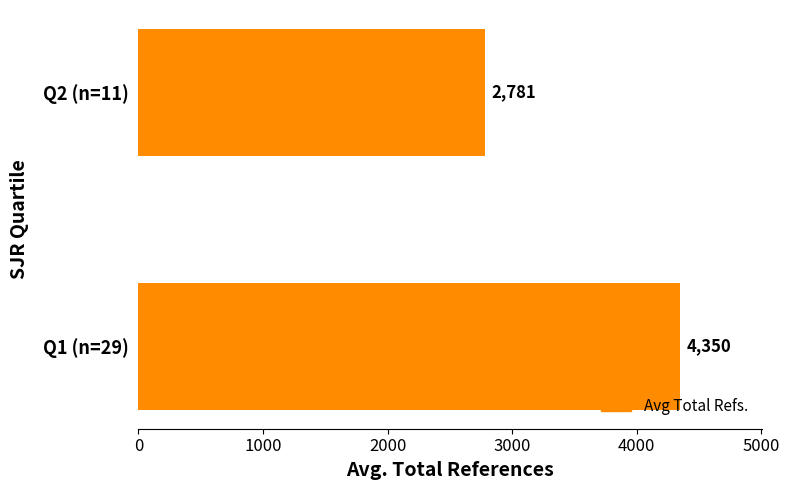

Which has a higher value, Q1 (n=29) or Q2 (n=11)?

Q1 (n=29)